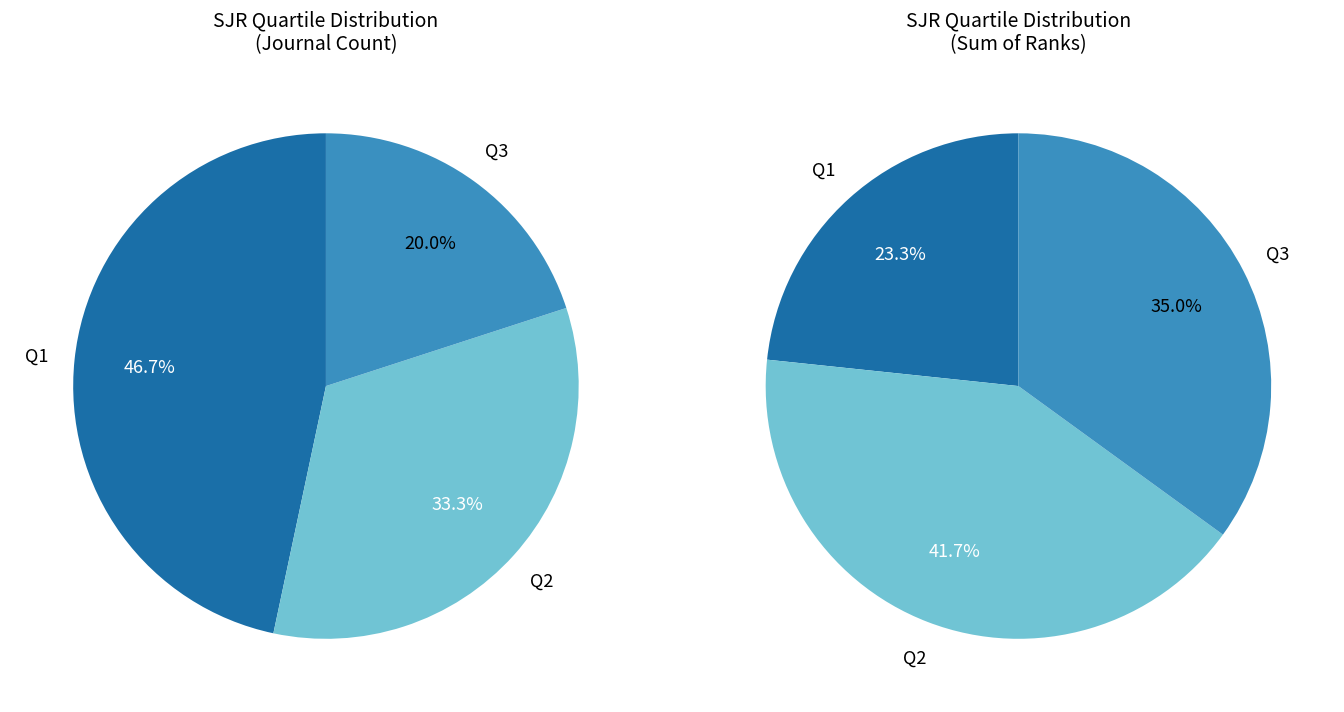

How many segments does this pie chart have?

3